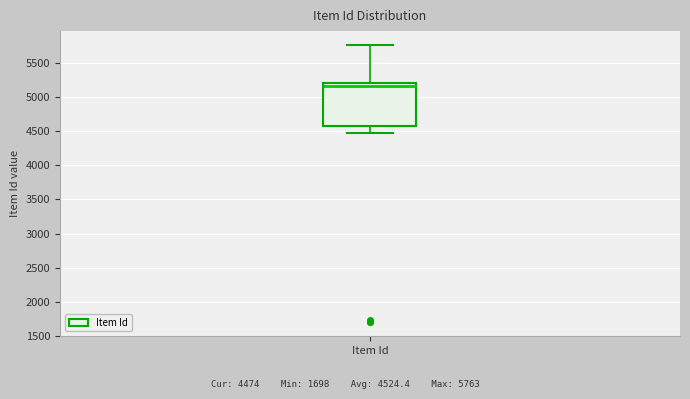

Transcribe this box plot: give where the median line is, the range the box spans, and where the two whiskers end, as read against the y-axis. The values are not printed on the chart, so give them approximately, as read against the axis.

median 5150, box 4600 to 5200, whiskers 4450 to 5750